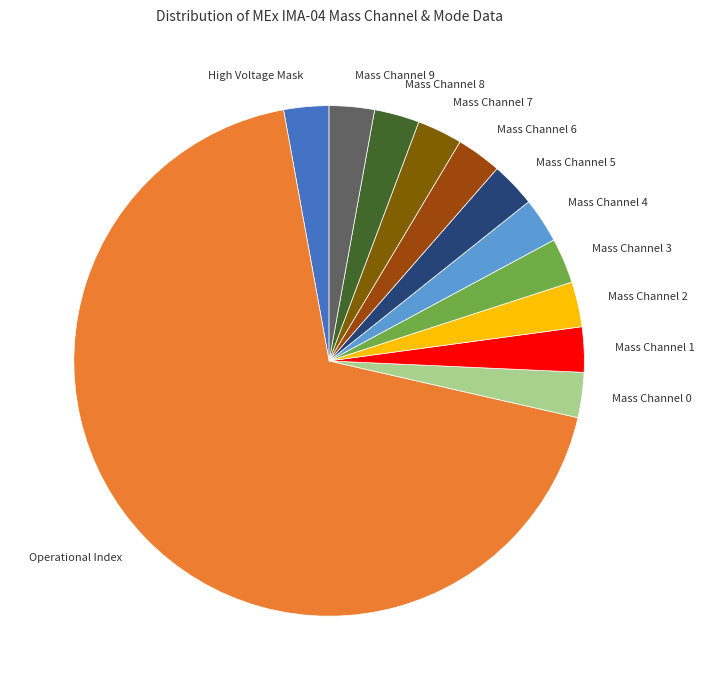

Do Mass Channel 7 and High Voltage Mask together represent more than half of the pie?

No